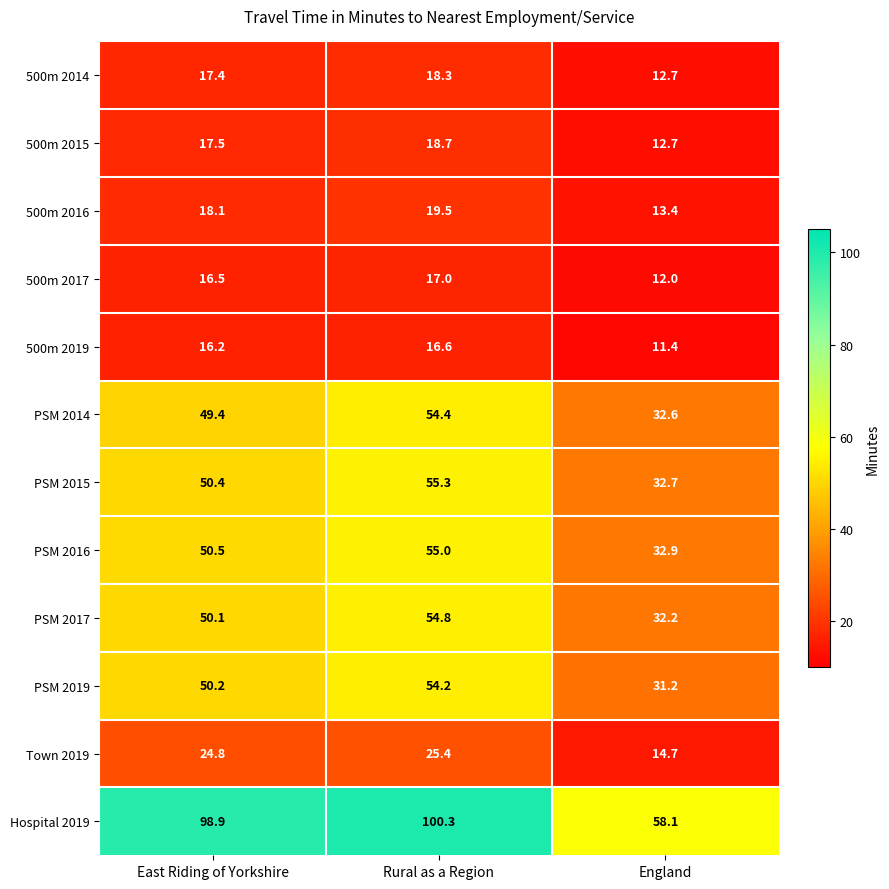

At which category is the sum across all series the highest?

Rural as a Region